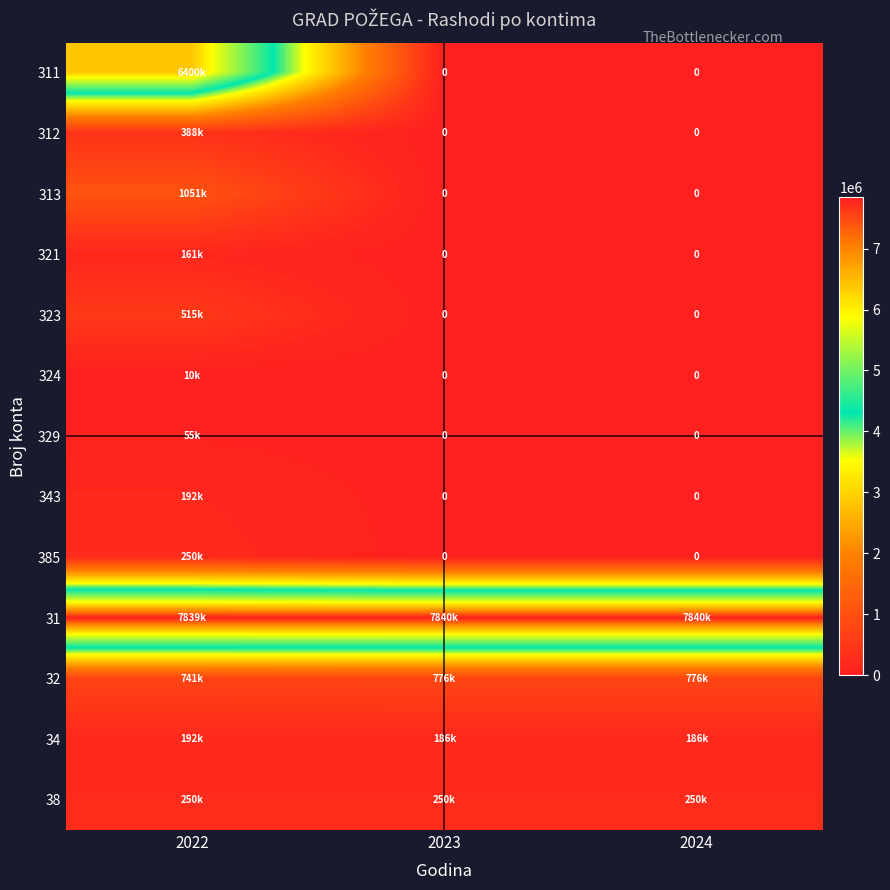

List the series in order of their peak value, highest first.

31, 311, 313, 32, 323, 312, 385, 38, 343, 34, 321, 329, 324